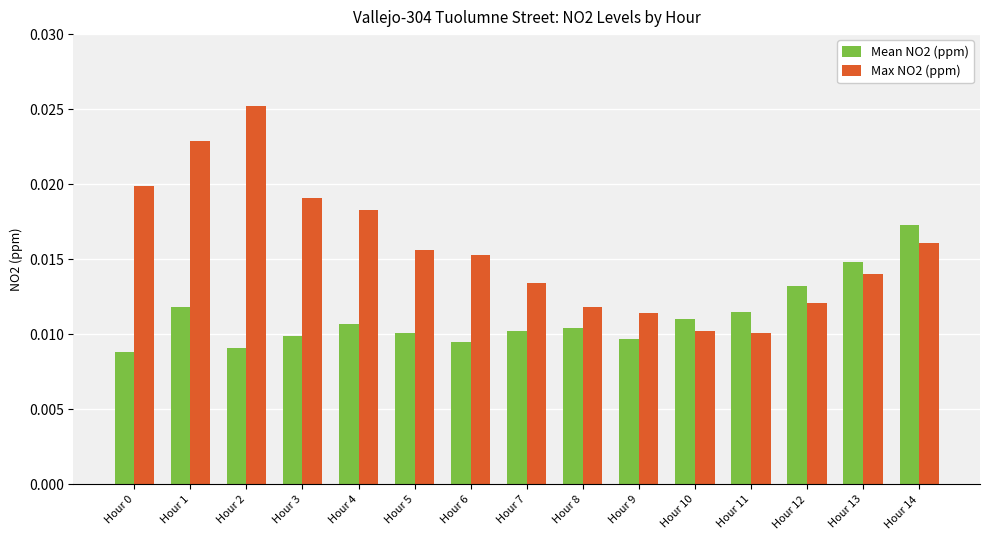

How many Max NO2 (ppm) values are between 0 and 1?

15